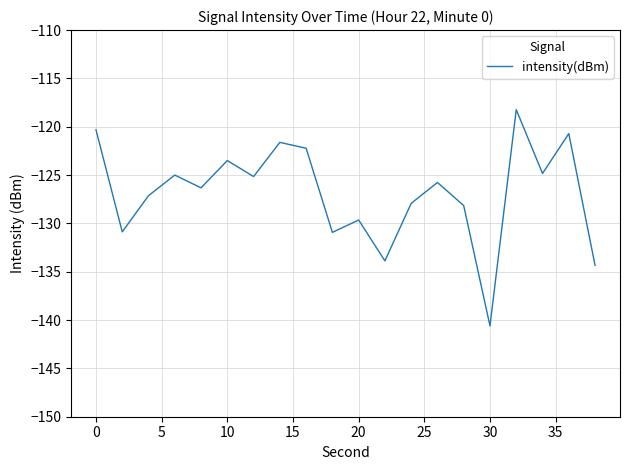

How many lines are shown in the chart?

1